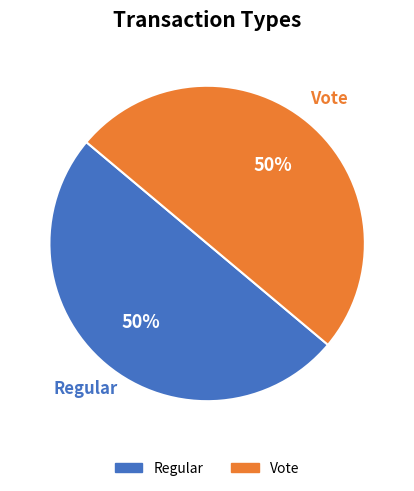

To the nearest percent, what percentage of the pie is Vote?

50%